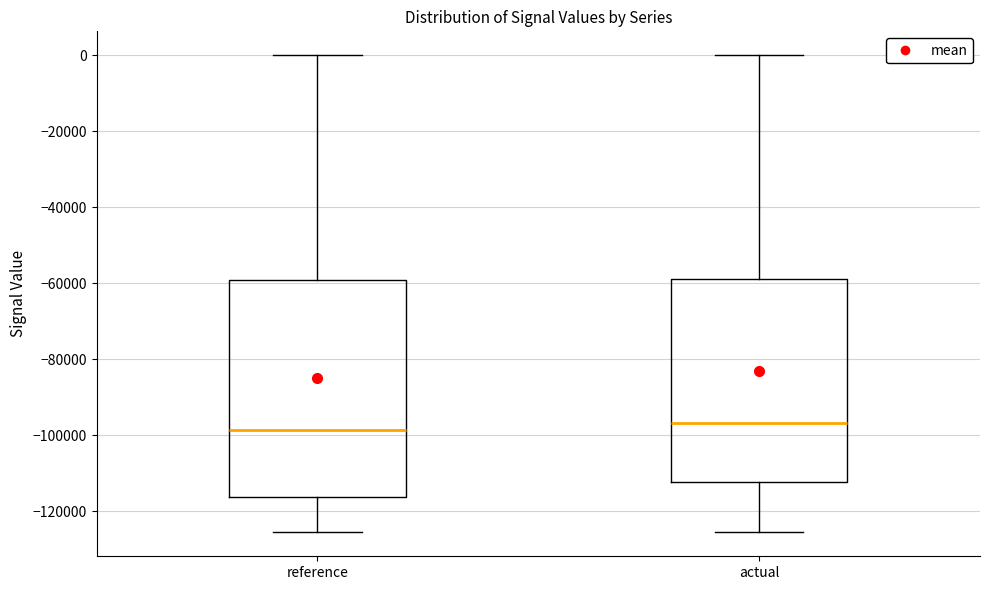

Where does the median line of the box for actual sit on the y-axis? The values are not printed on the chart, so give them approximately, as read against the axis.

-96000